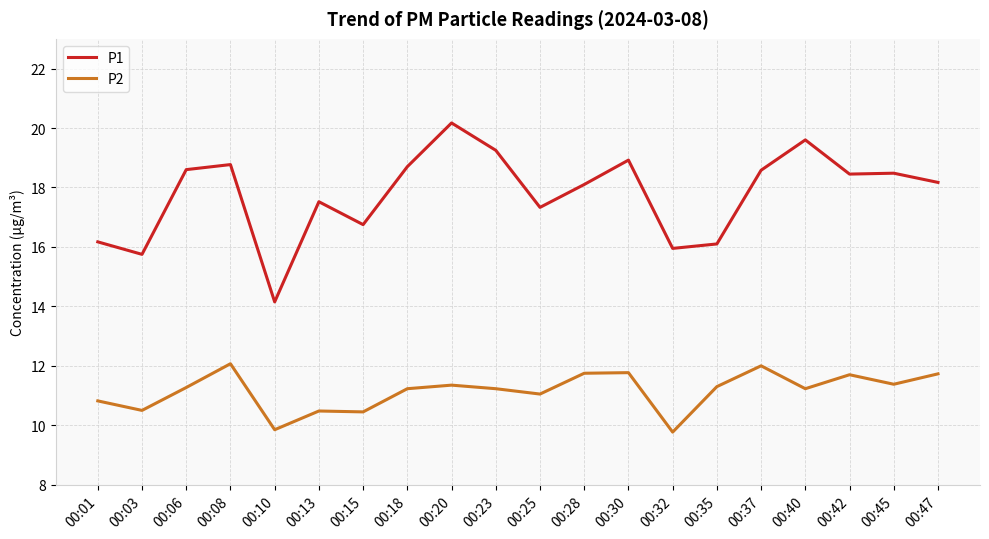

True or false: P2 and P1 intersect in this chart.

False